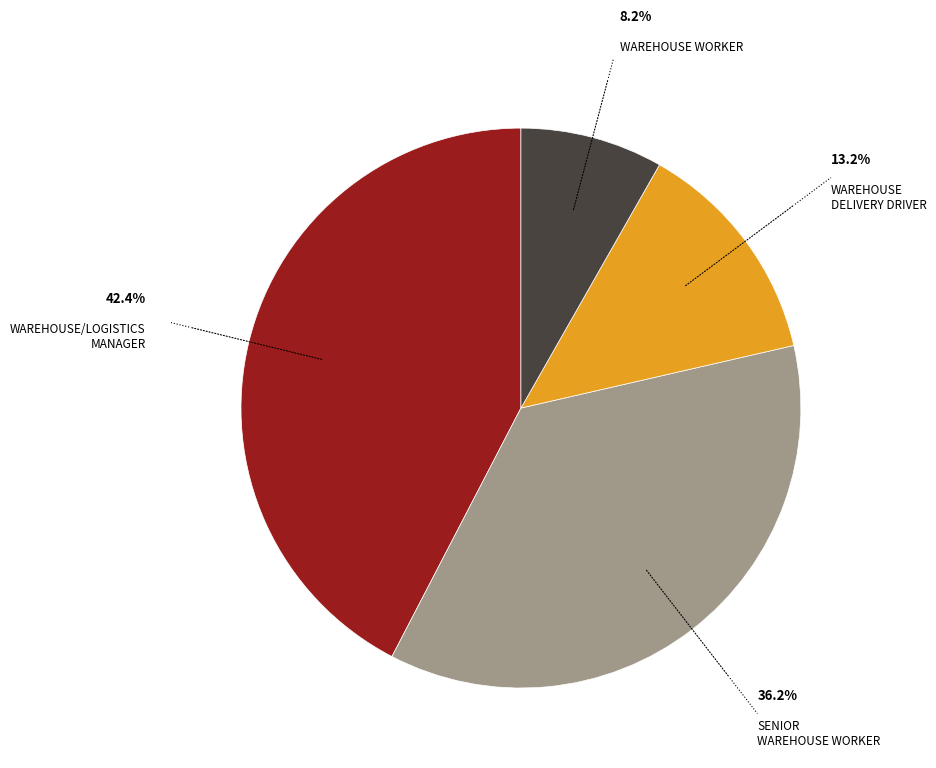

Is there a majority slice in this chart?

No